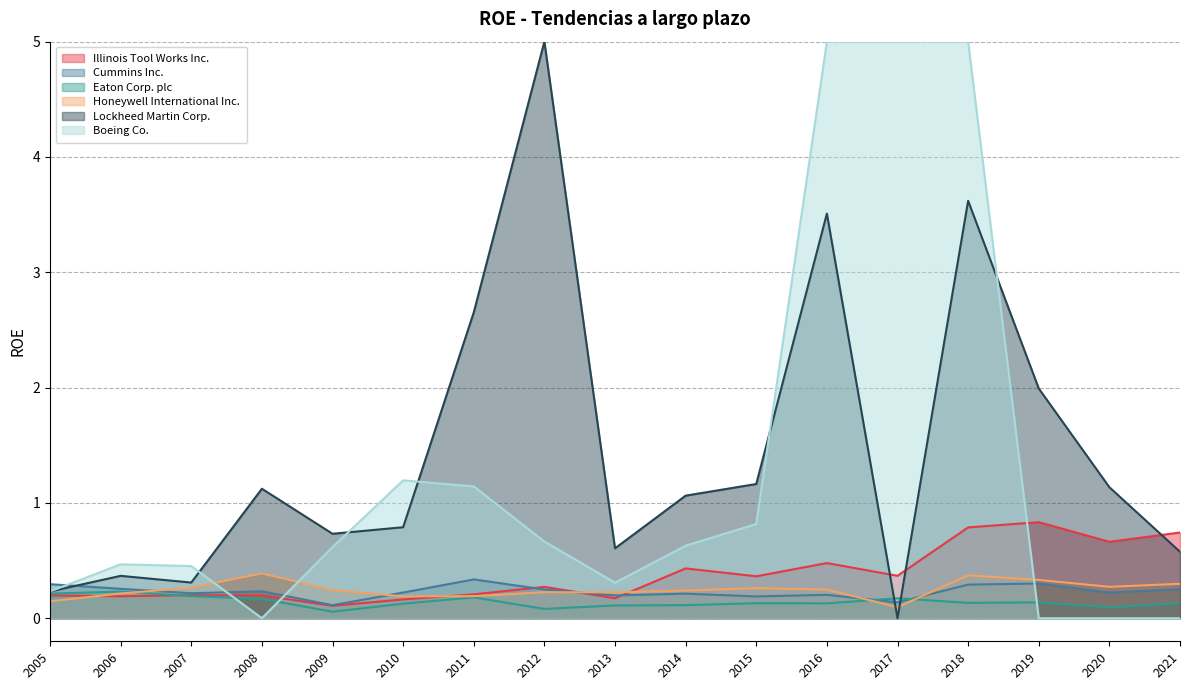

At which category is the sum across all series the highest?

2018